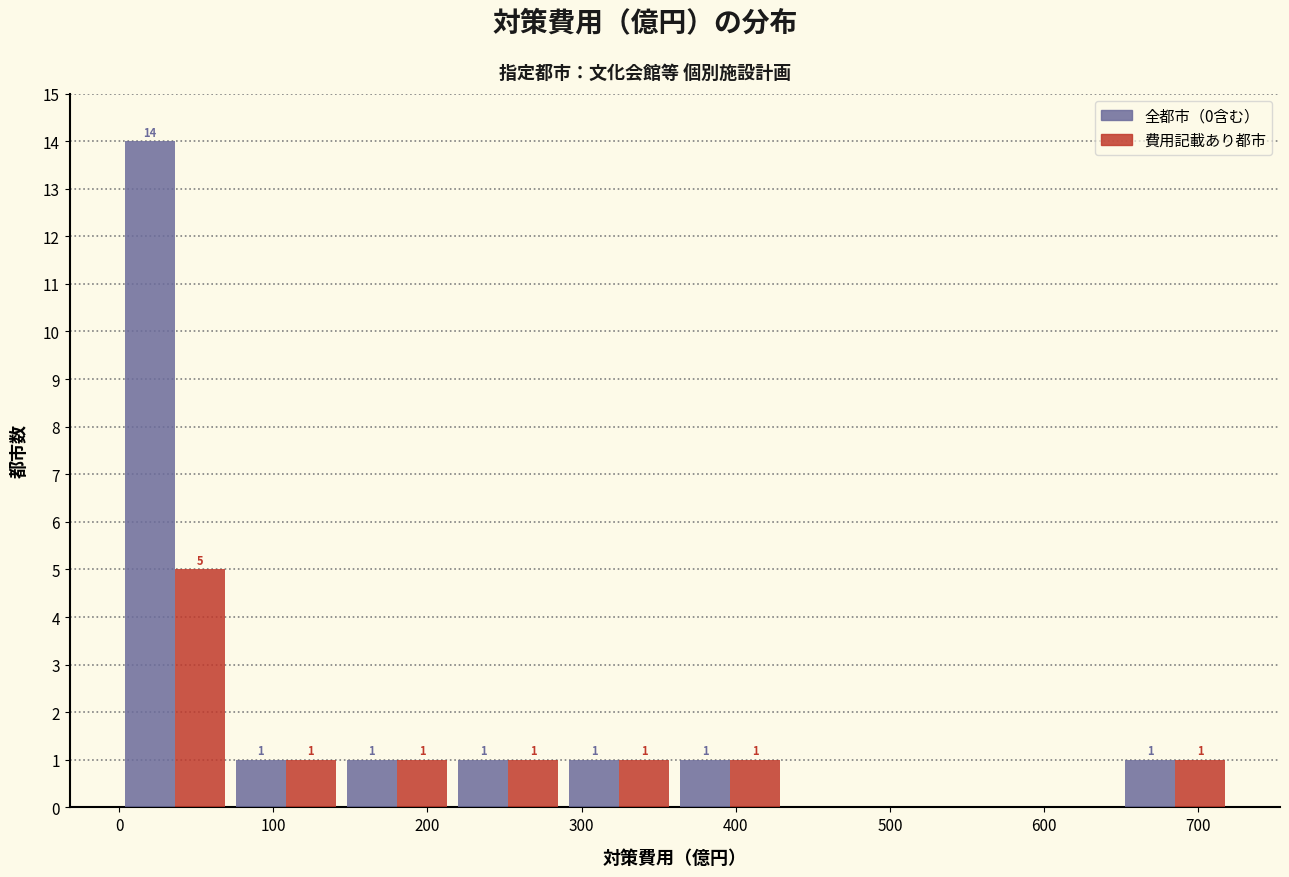

In the 費用記載あり都市 series, which range on the x-axis has the tallest bar?

0 to 70